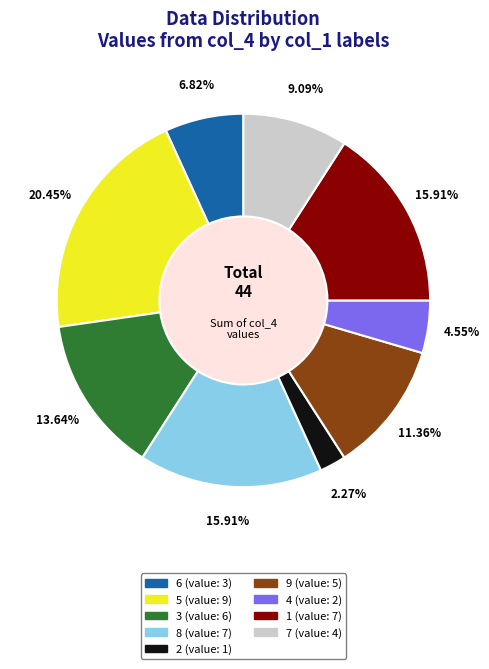

Does 2 account for over 50% of the chart?

No